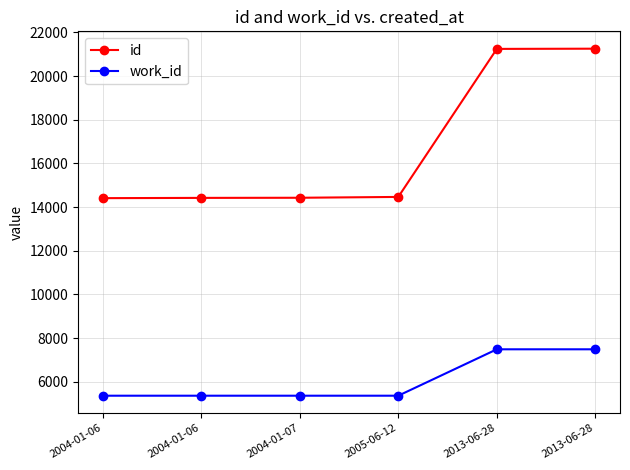

True or false: work_id and id cross at least once.

False